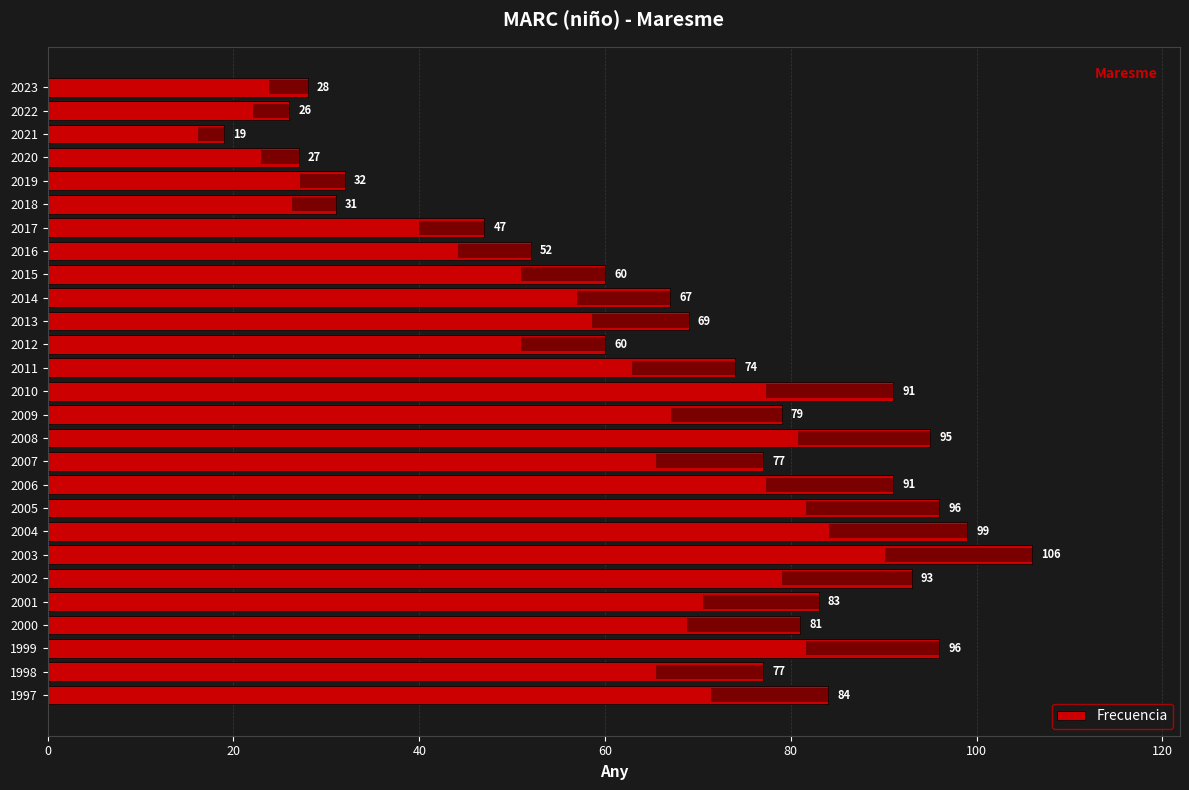

Count the number of categories in the chart.

27